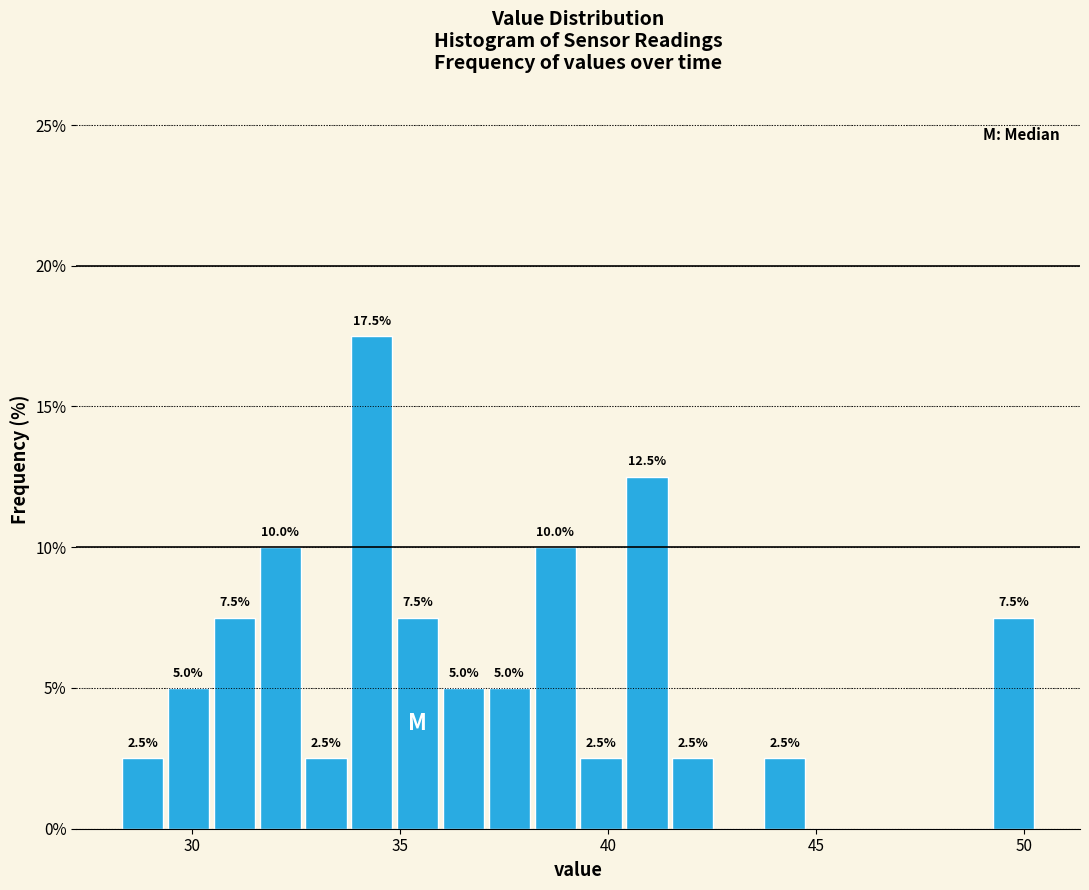

Read against the x-axis, roughly where is the centre of the tallest bar?

34.5